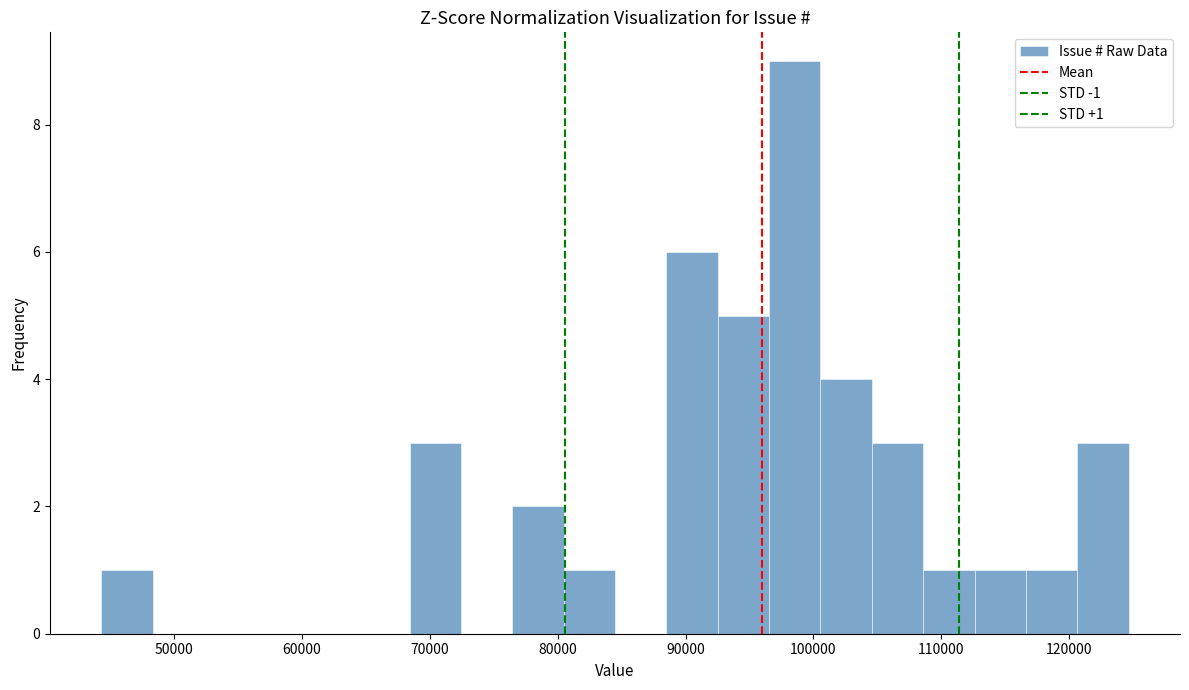

Over which range of the x-axis is the bar tallest?

97000 to 101000